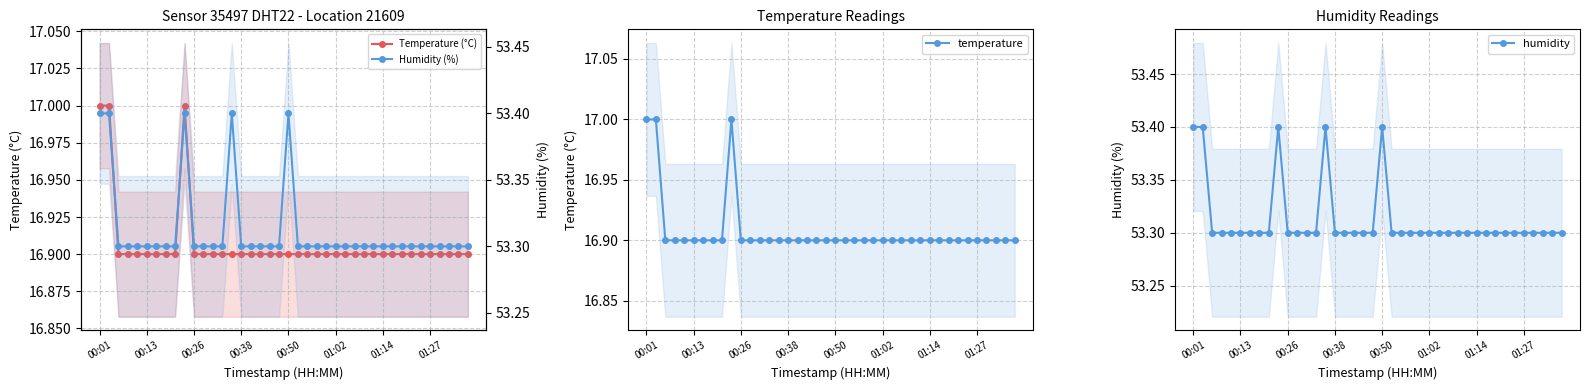

What is the sum of all Humidity (%) values?

2132.5